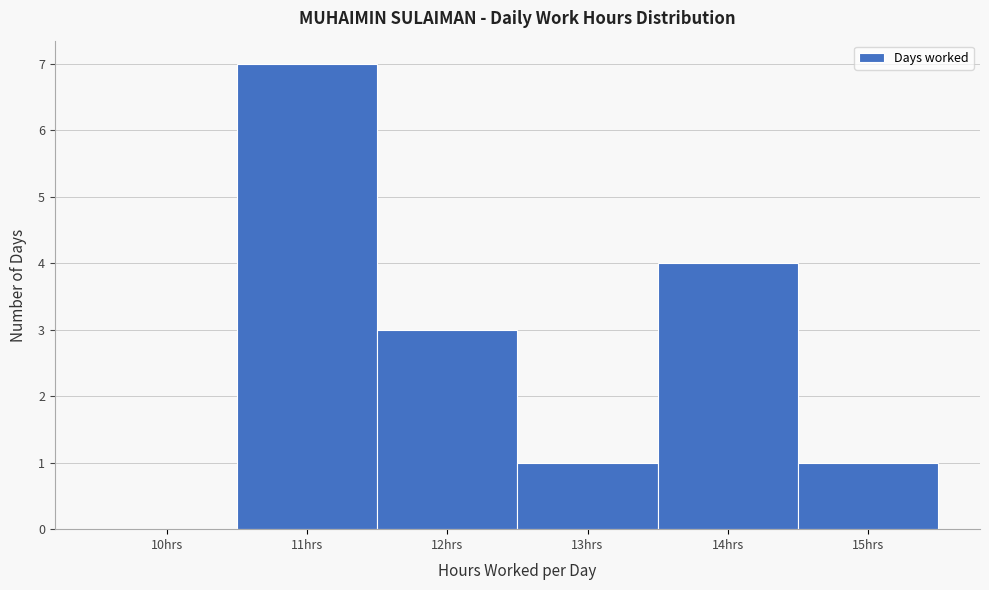

Reading left to right, extract all data points from this chart.

10hrs=0	11hrs=7	12hrs=3	13hrs=1	14hrs=4	15hrs=1